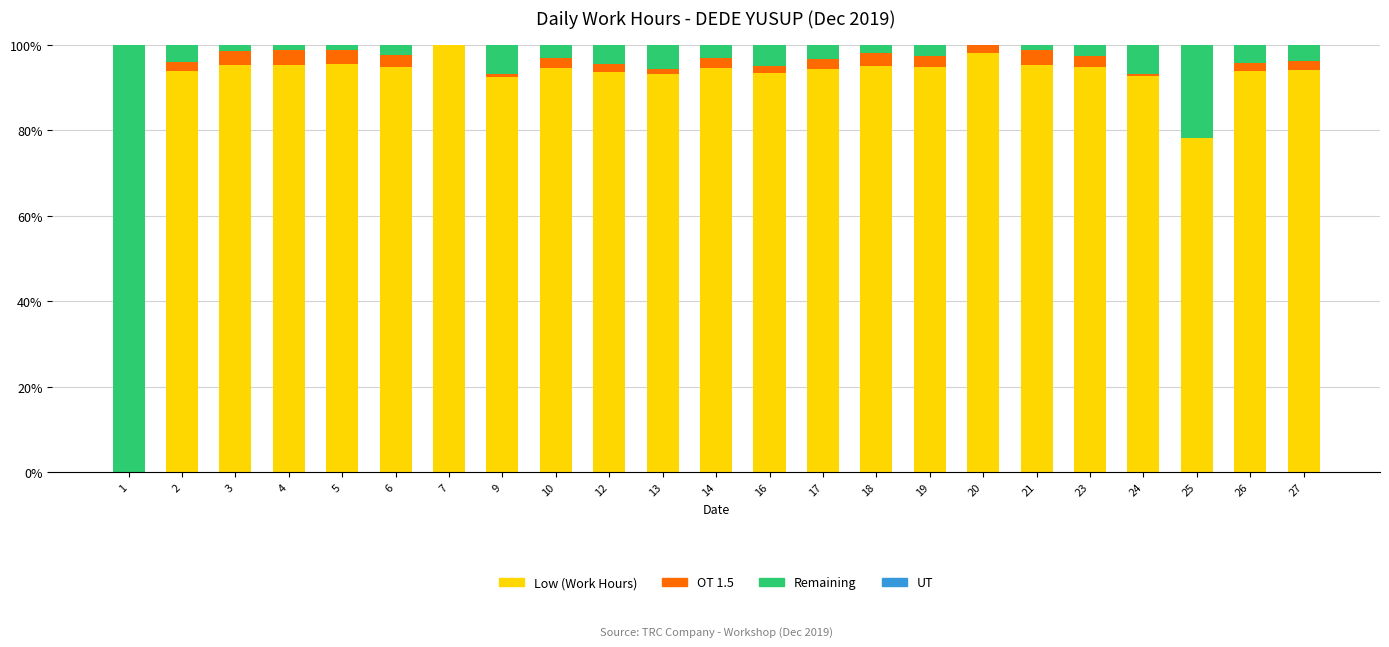

At which label is Remaining closest to 33?

25